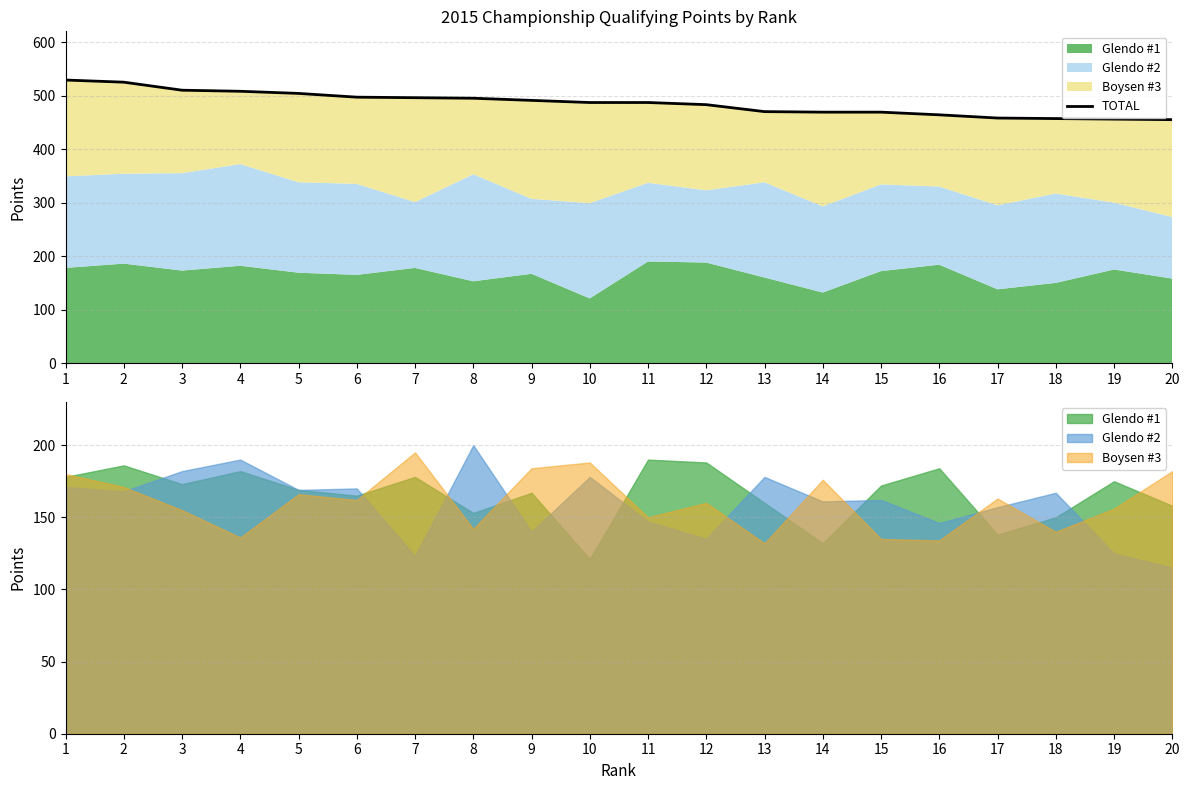

The chart shows a value of 176 at 12. True or false?

False